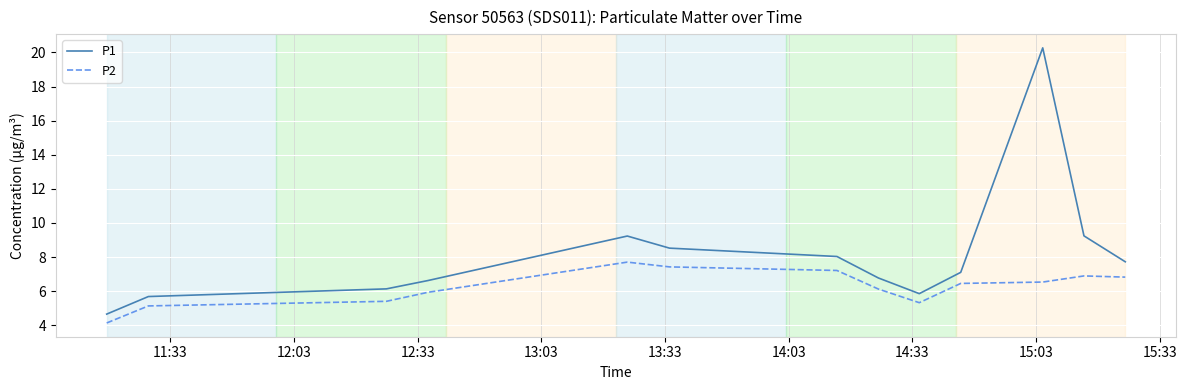

What are all the series names shown in the legend?

P1, P2